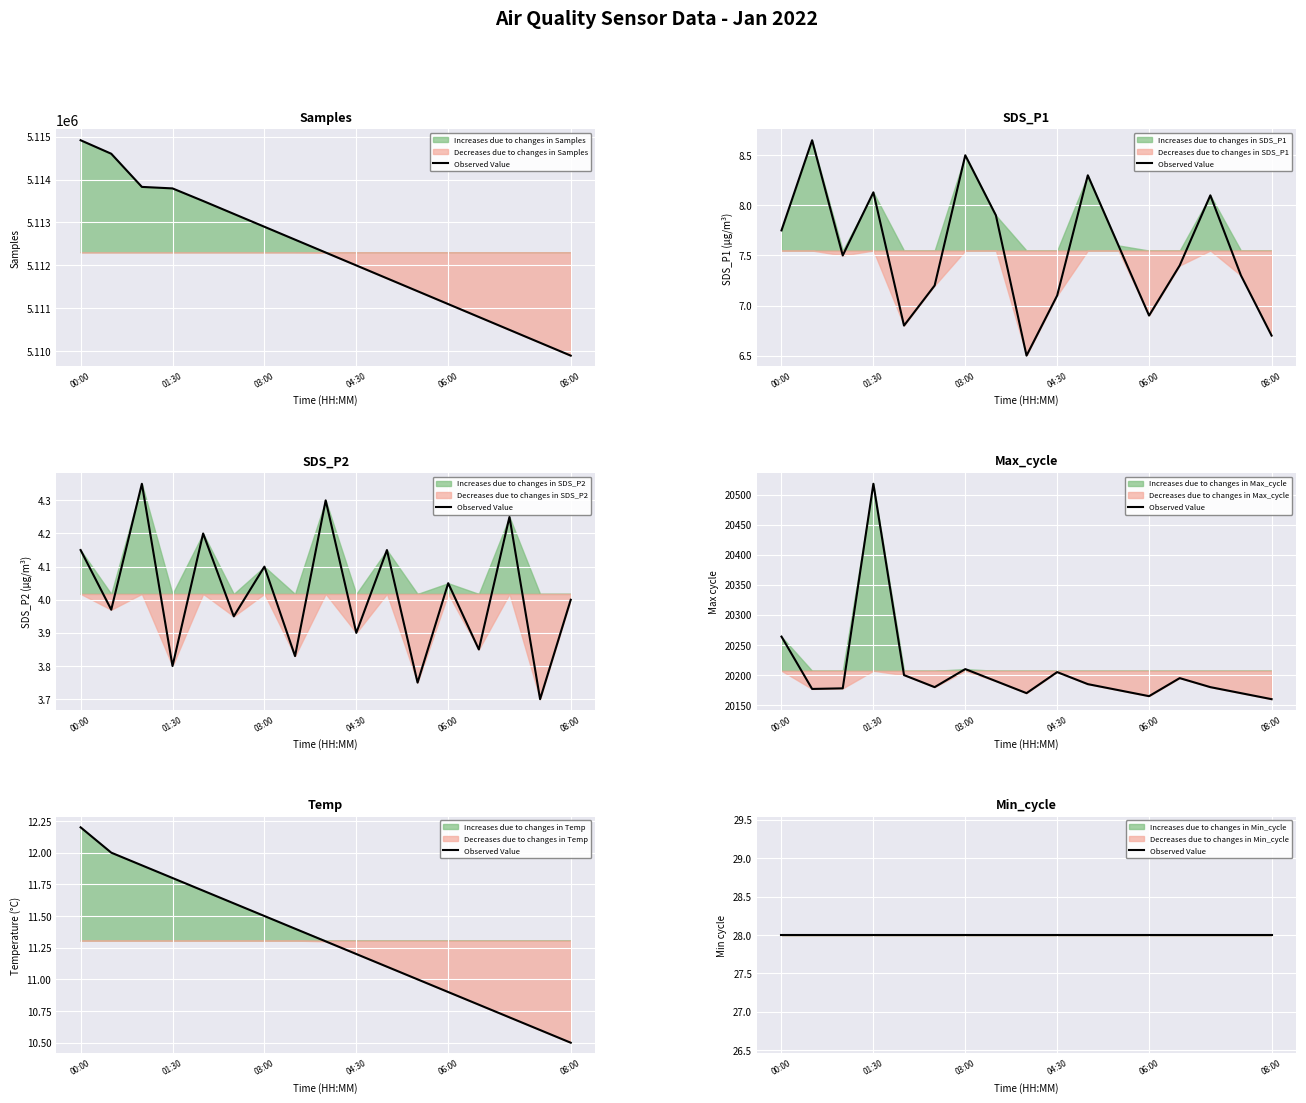

What is the approximate value of Temp at 08:00?

10.5